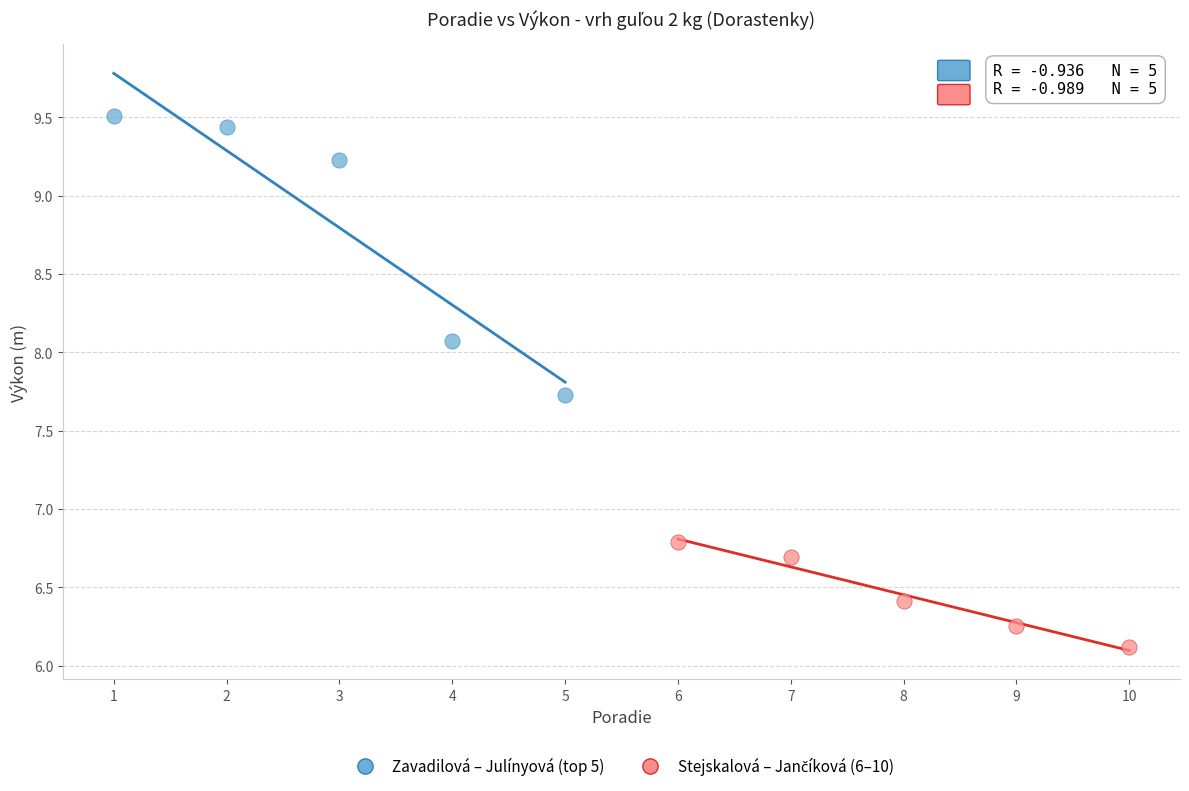

Which series has the largest Y range (max minus min)?

Zavadilová – Julínyová (top 5)